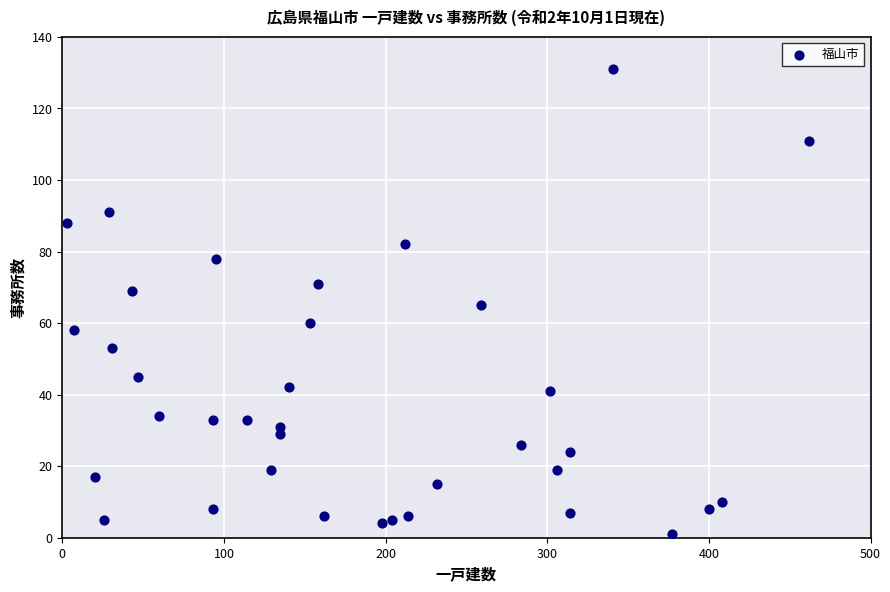

What is the range of X values (max minus min)?

459